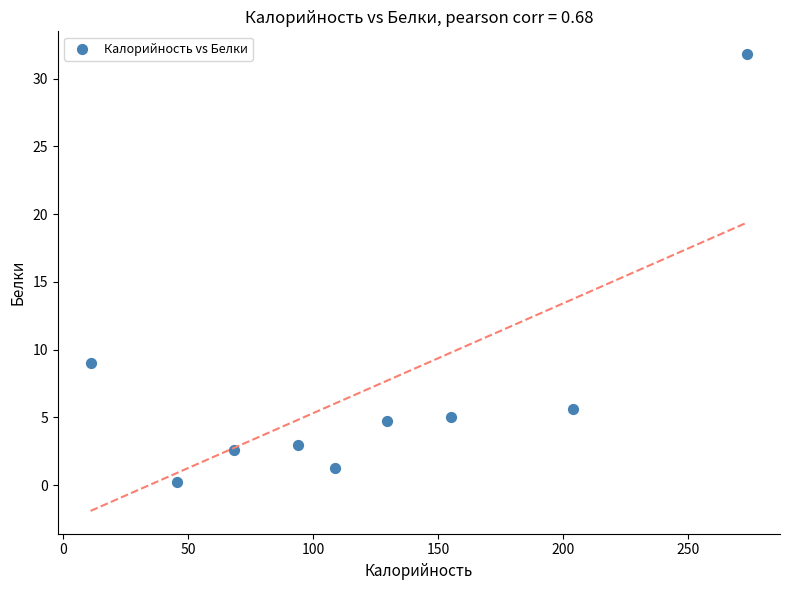

What Y value in the scatter plot is closest to 16?

9.0